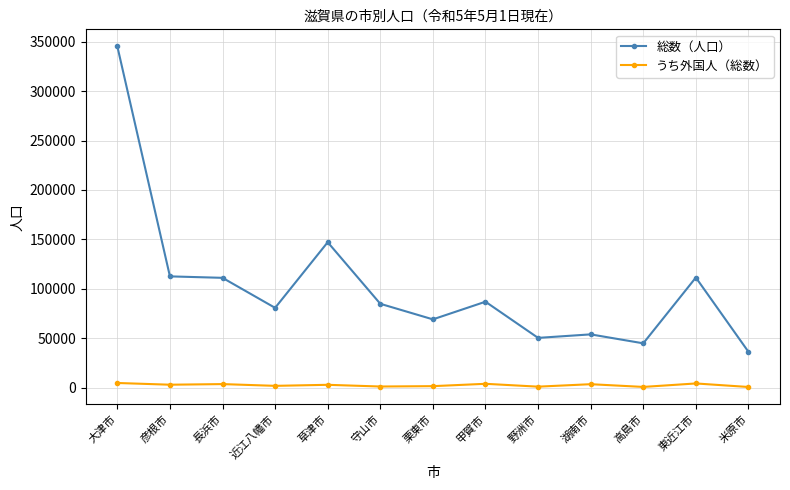

At which category is the sum across all series the highest?

大津市